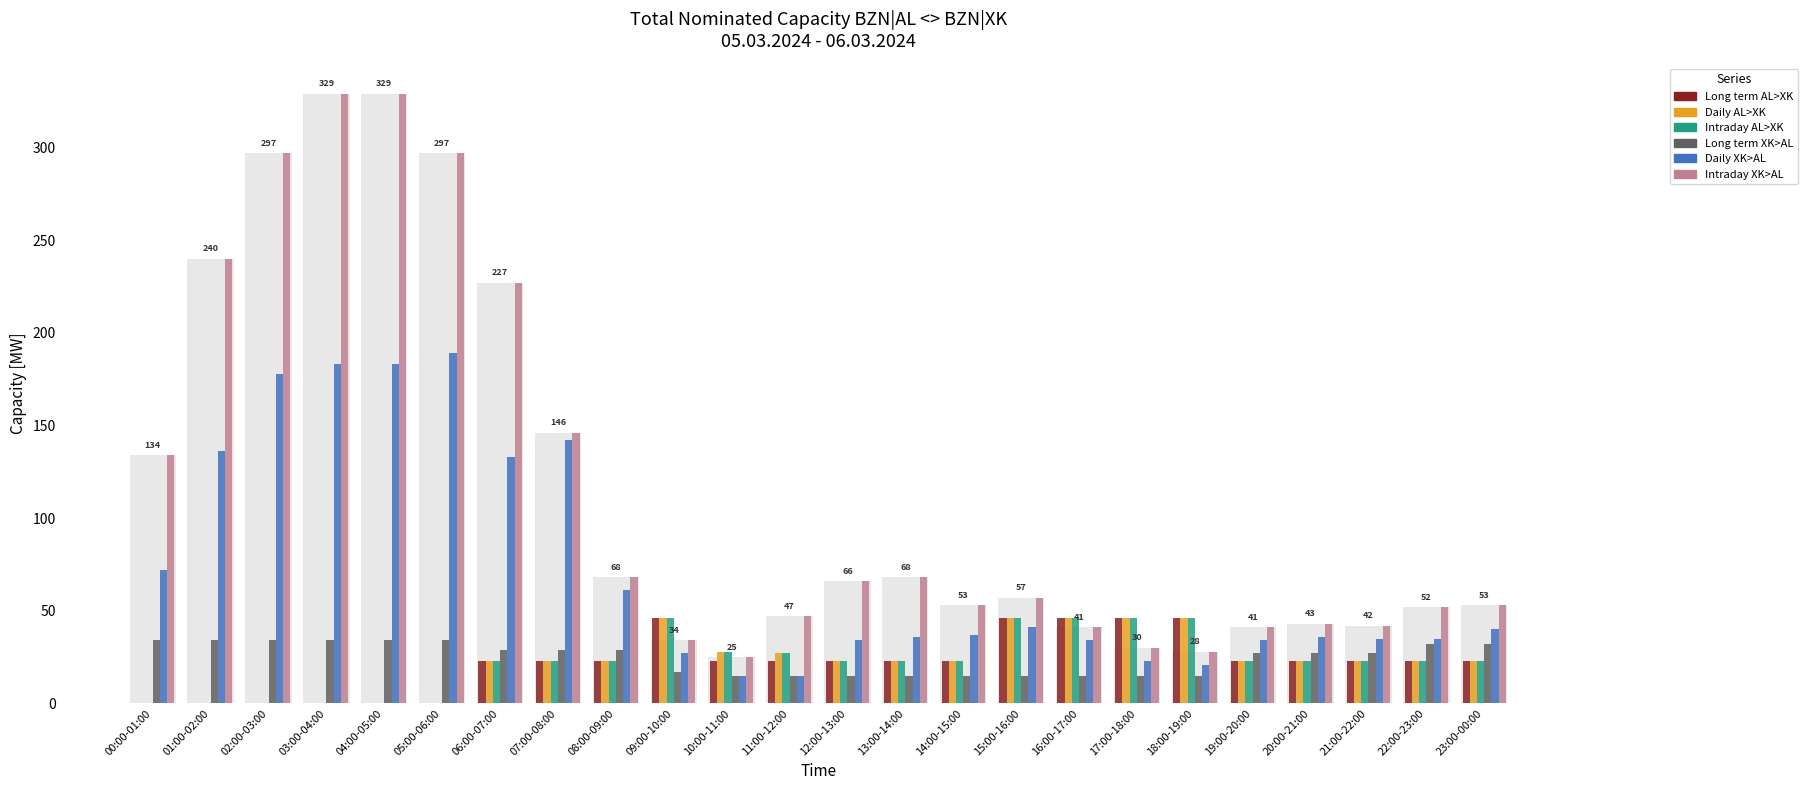

What is the label of the 10th bar from the right?

14:00-15:00